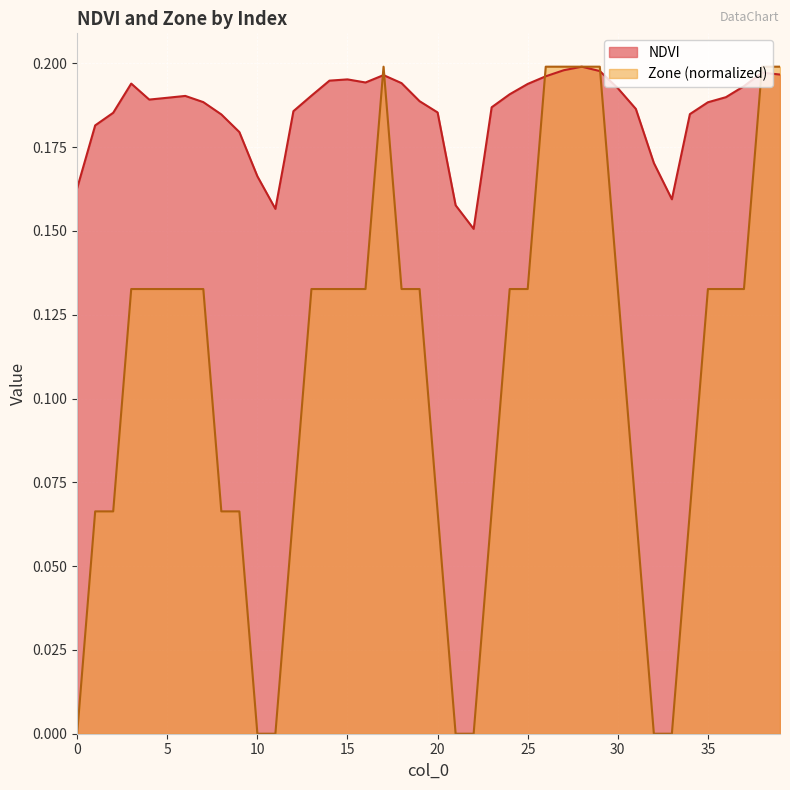

What is the value of the NDVI point at the 19th from the left?

0.2